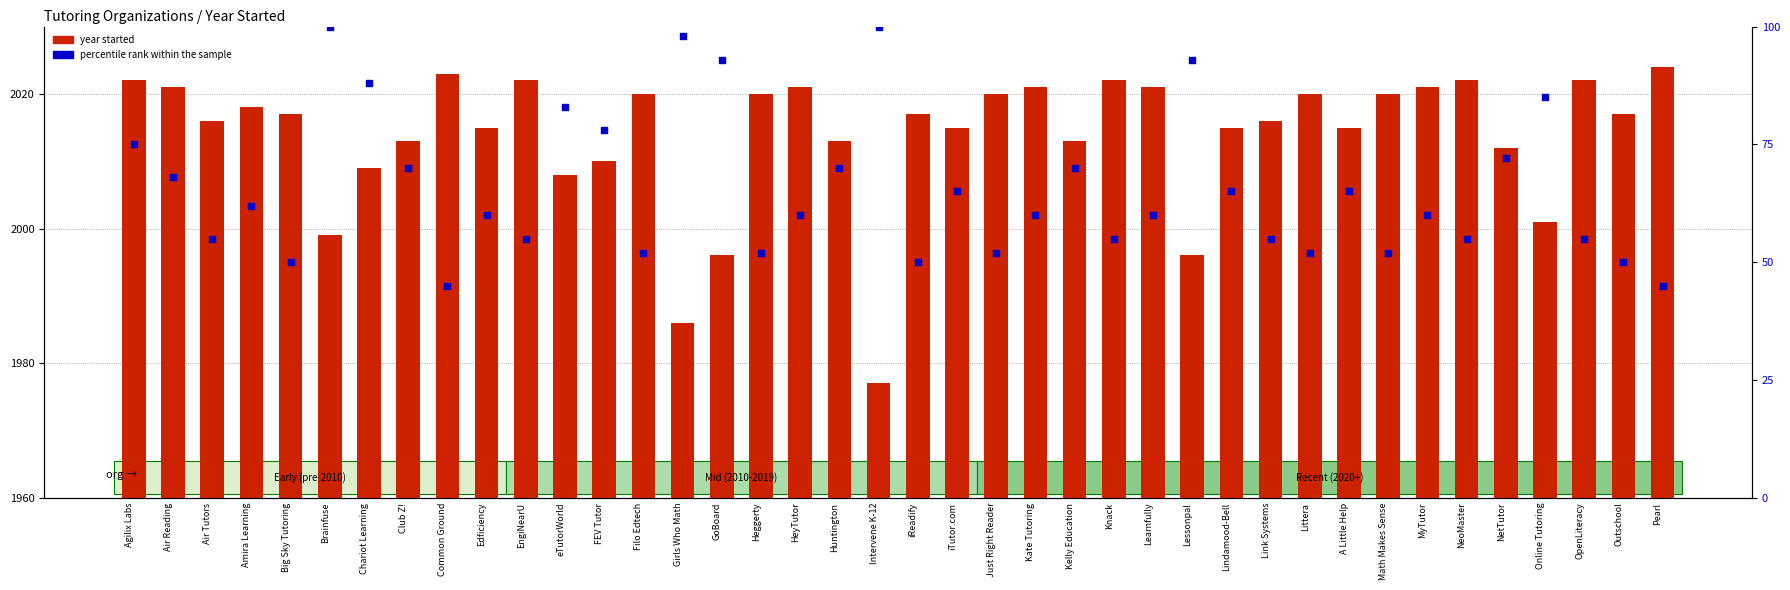

Which series has the largest Y range (max minus min)?

percentile rank within the sample